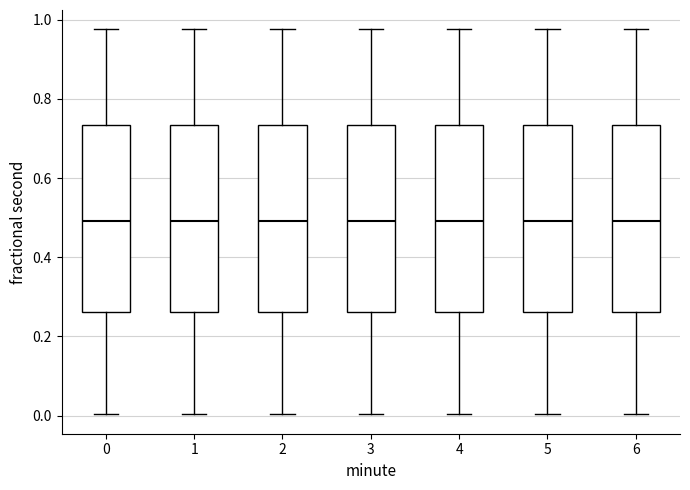

Reading left to right, read every box against the y-axis: the position of its median line, the range the box covers, and the ends of its whiskers. The values are not printed on the chart, so give them approximately, as read against the axis.

0: median 0.50, box 0.26 to 0.74, whiskers 0.00 to 0.98
1: median 0.50, box 0.26 to 0.74, whiskers 0.00 to 0.98
2: median 0.50, box 0.26 to 0.74, whiskers 0.00 to 0.98
3: median 0.50, box 0.26 to 0.74, whiskers 0.00 to 0.98
4: median 0.50, box 0.26 to 0.74, whiskers 0.00 to 0.98
5: median 0.50, box 0.26 to 0.74, whiskers 0.00 to 0.98
6: median 0.50, box 0.26 to 0.74, whiskers 0.00 to 0.98